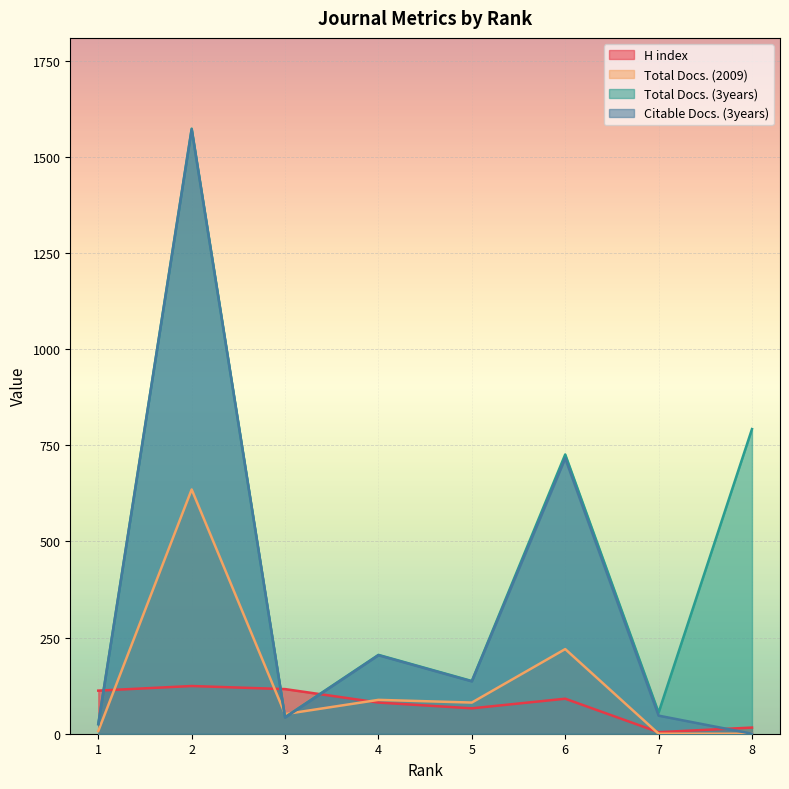

How many categories are shown in the chart?

8